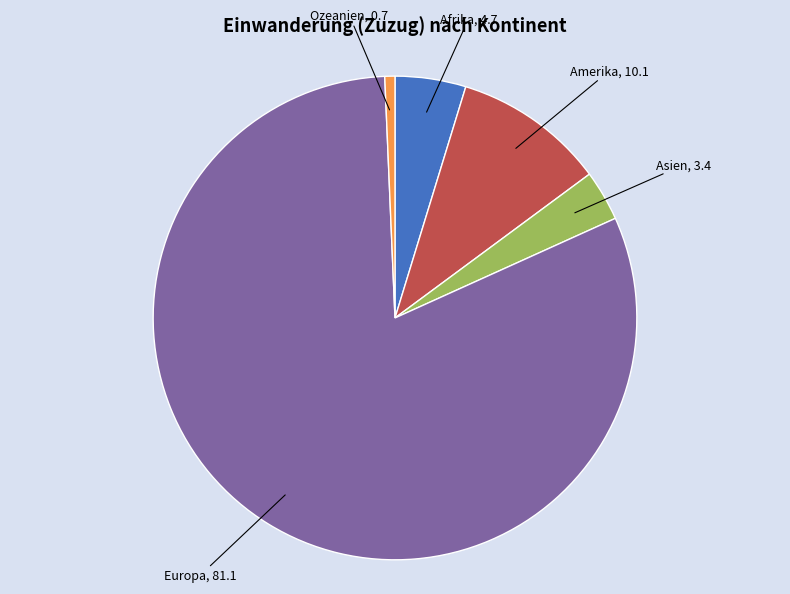

Which has a higher value, Europa or Afrika?

Europa